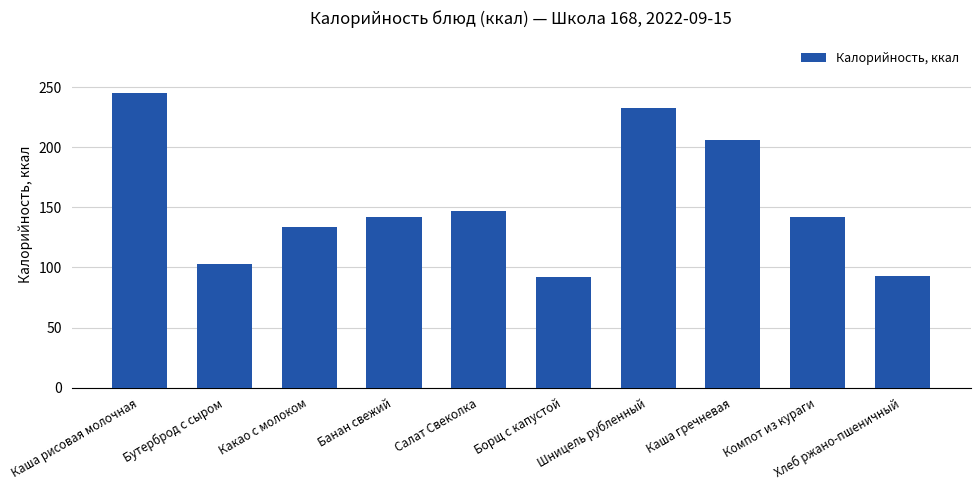

What is the difference between the maximum and minimum values?

153.3